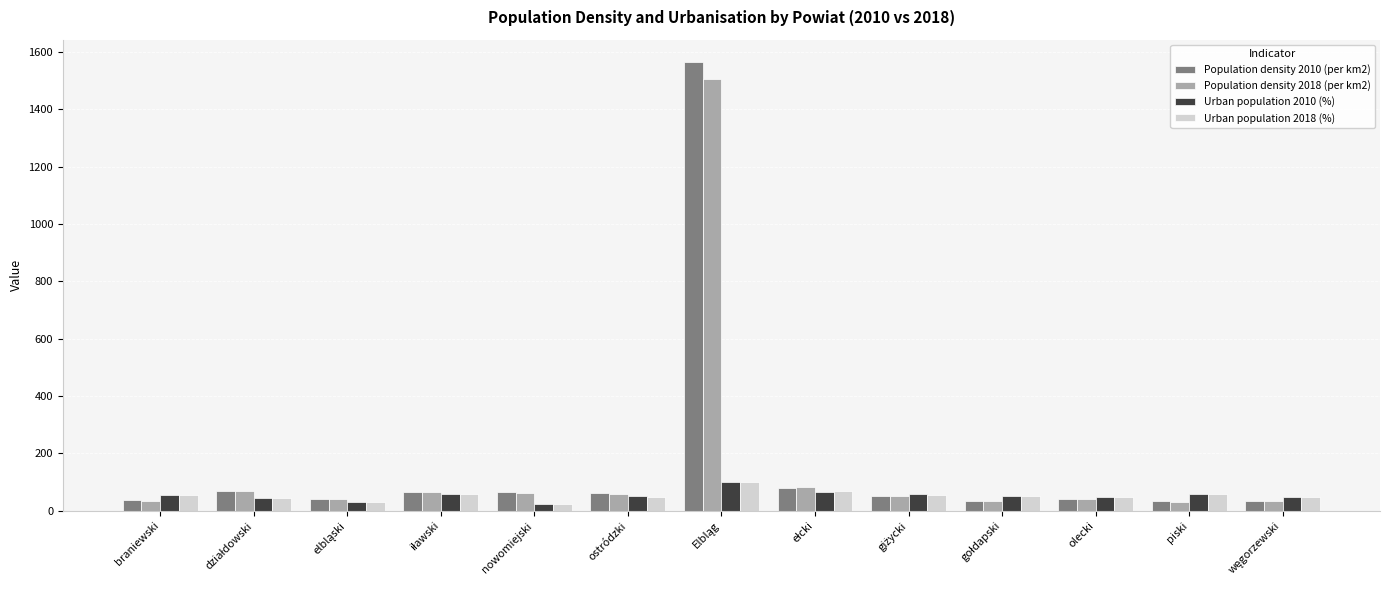

What is the difference between the maximum and minimum values in the Population density 2010 (per km2) series?

1531.6